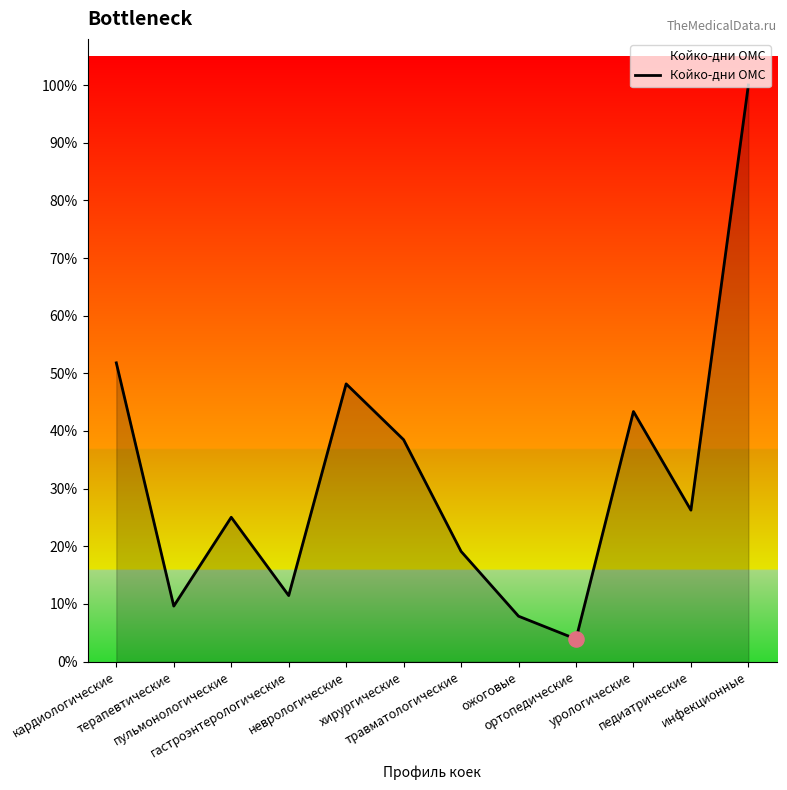

Which has a higher value, гастроэнтерологические or педиатрические?

педиатрические